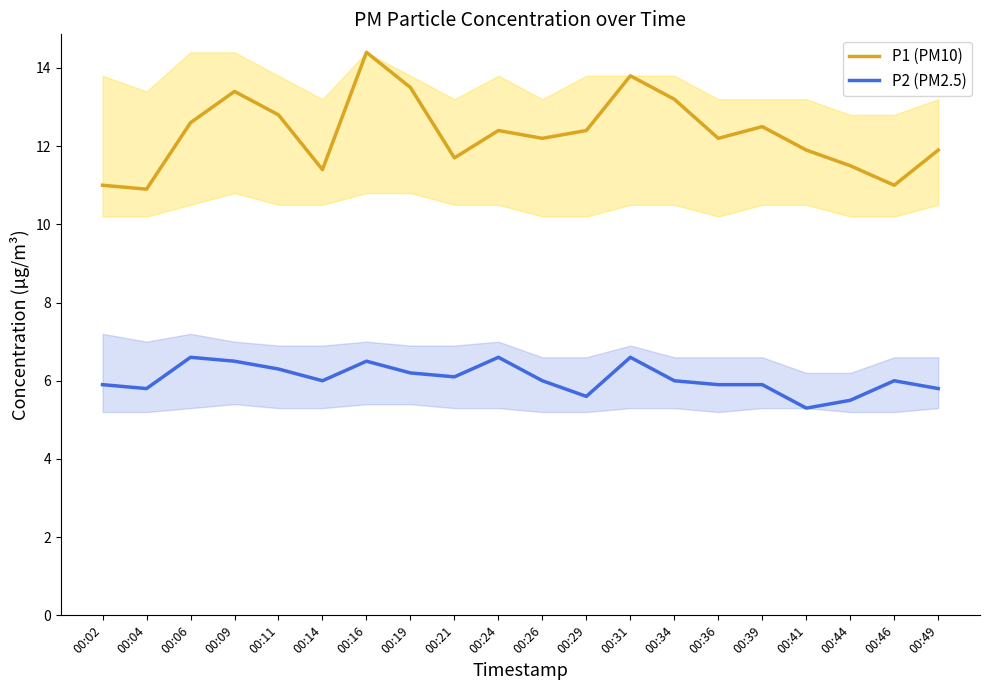

How many values in the P2 (PM2.5) series exceed 6?

8